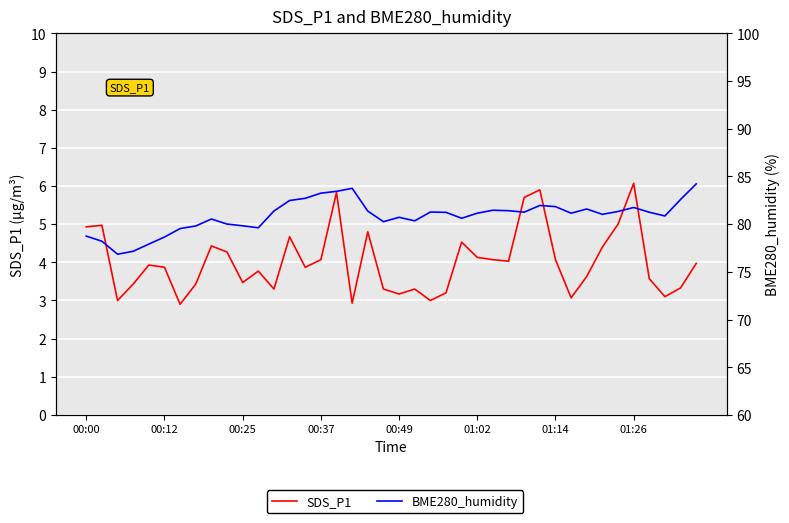

At which category is the sum across all series the highest?

16